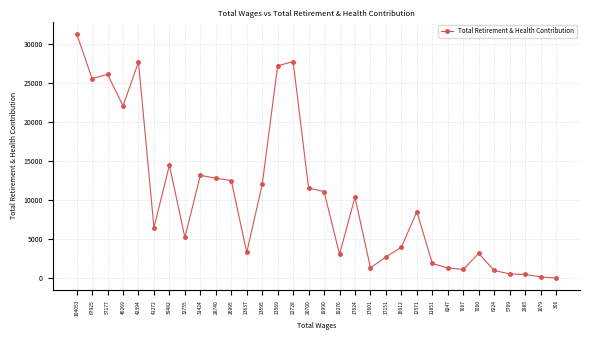

Where is the data nearest to the value 15637?

39482